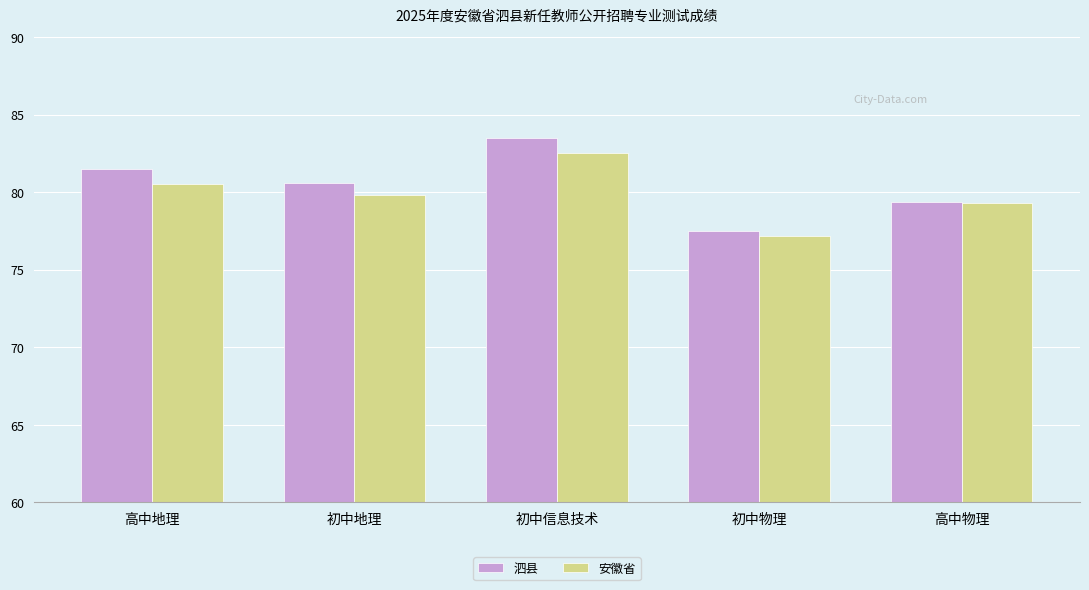

What is the sum of the 泗县 values at 初中地理 and 初中物理?

158.1